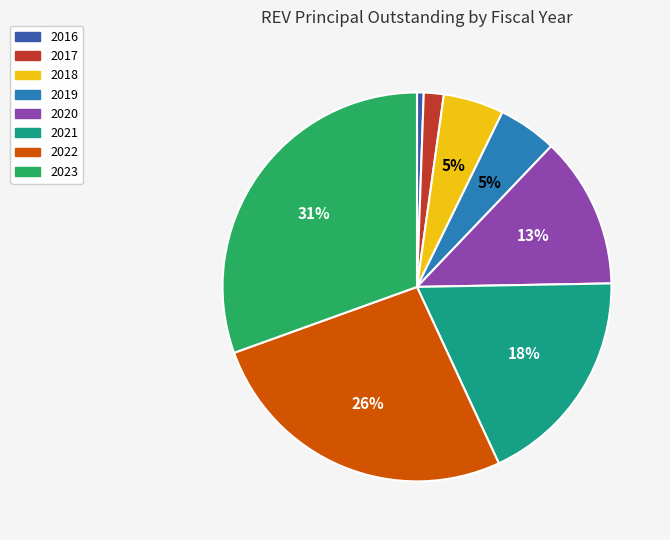

Is there a majority slice in this chart?

No